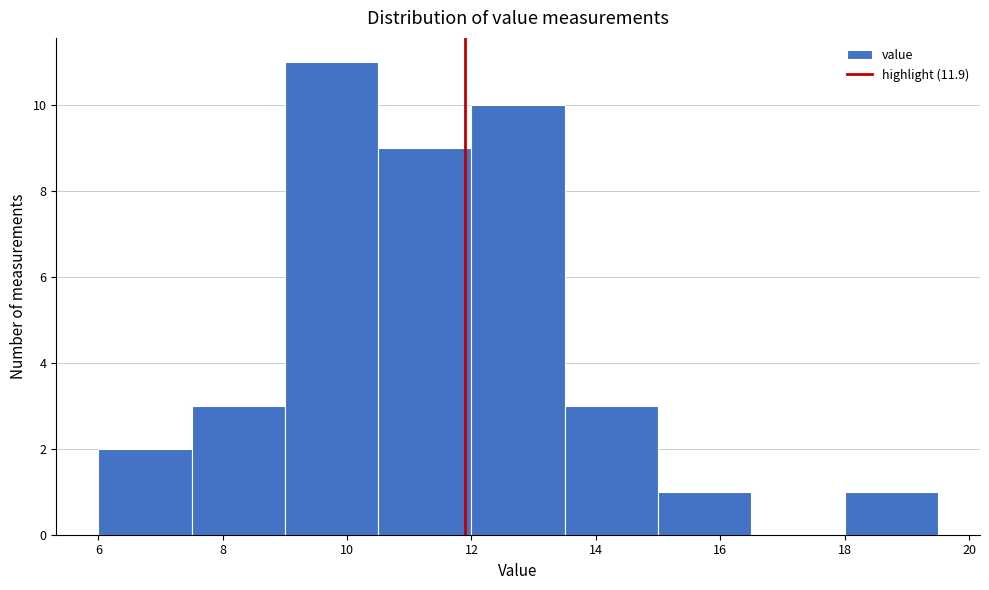

Which range on the x-axis has the tallest bar?

9.0 to 10.5